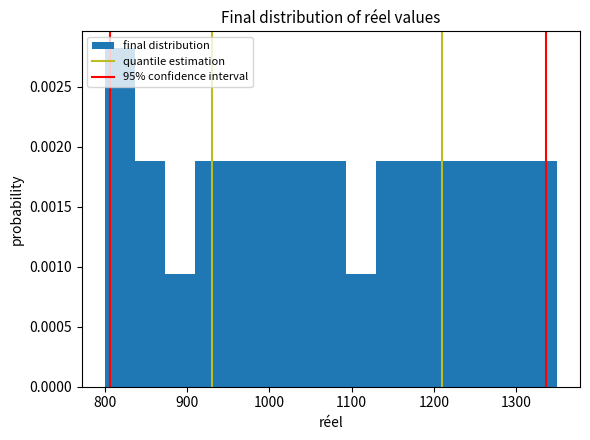

Read against the x-axis, roughly where is the centre of the tallest bar?

820